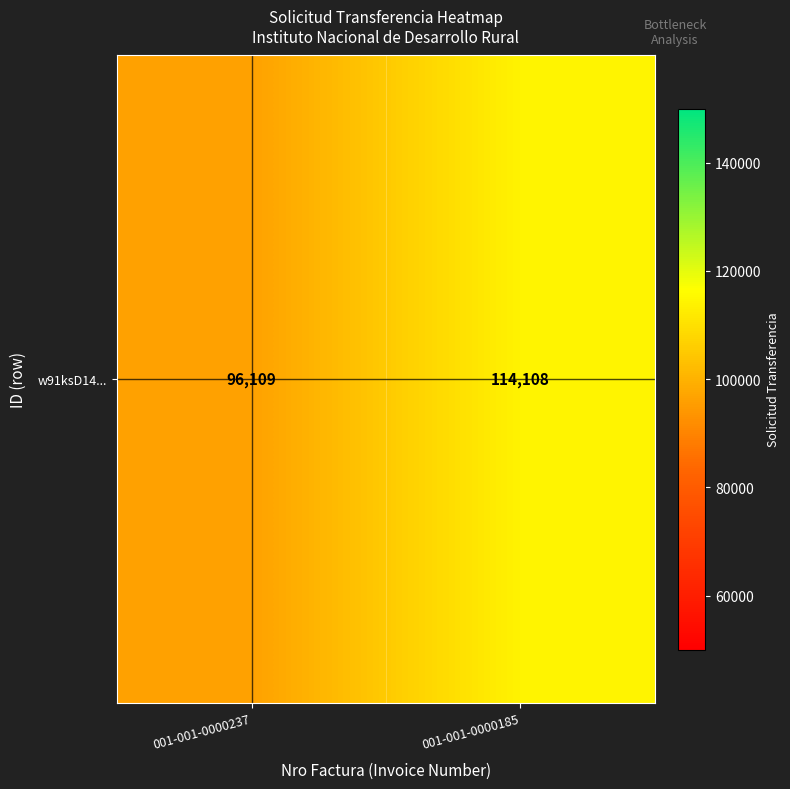

Rank the categories by value from lowest to highest.

001-001-0000237, 001-001-0000185